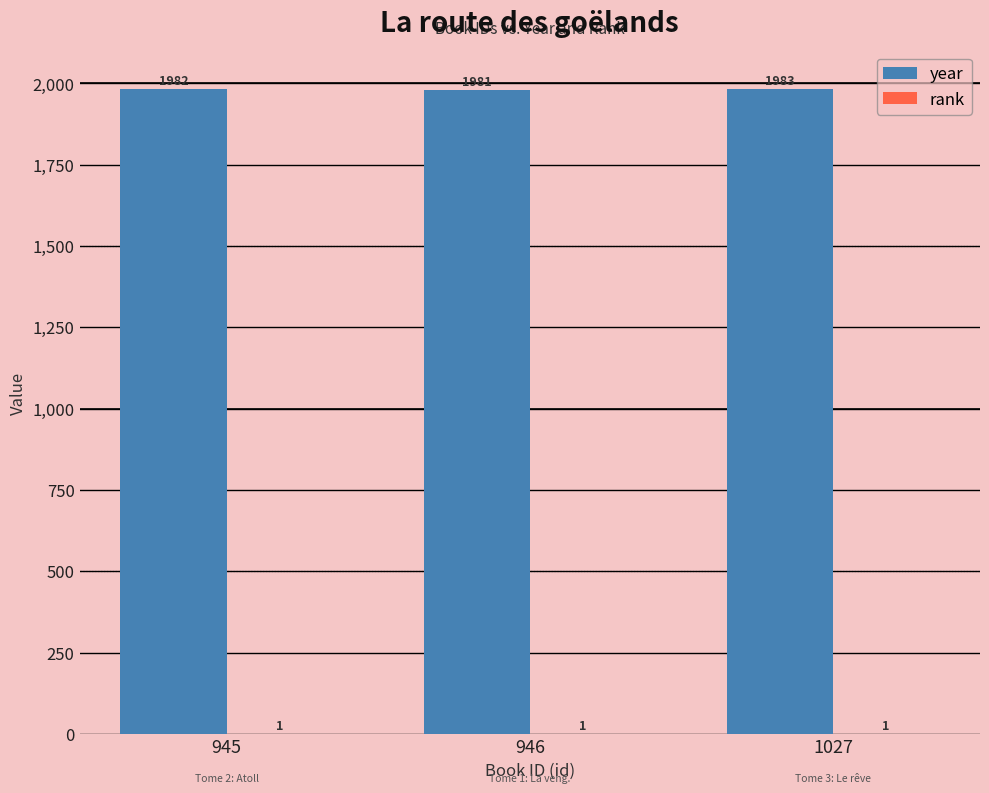

Which category has the highest value across all series?

1027